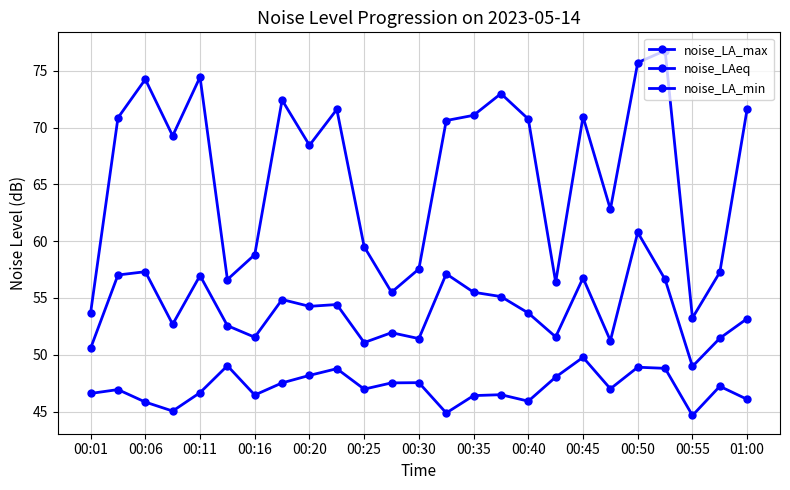

How many values in the noise_LA_max series exceed 70?

13